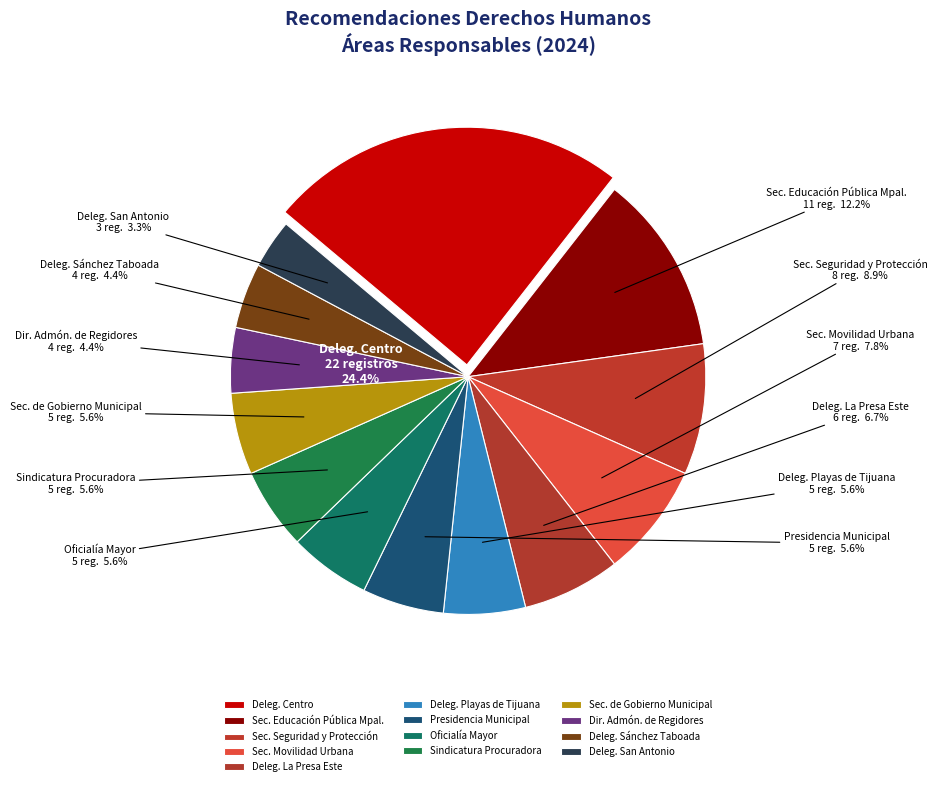

Which has a higher value, Dirección de Administración de Regidores or Delegación Sánchez Taboada?

Dirección de Administración de Regidores